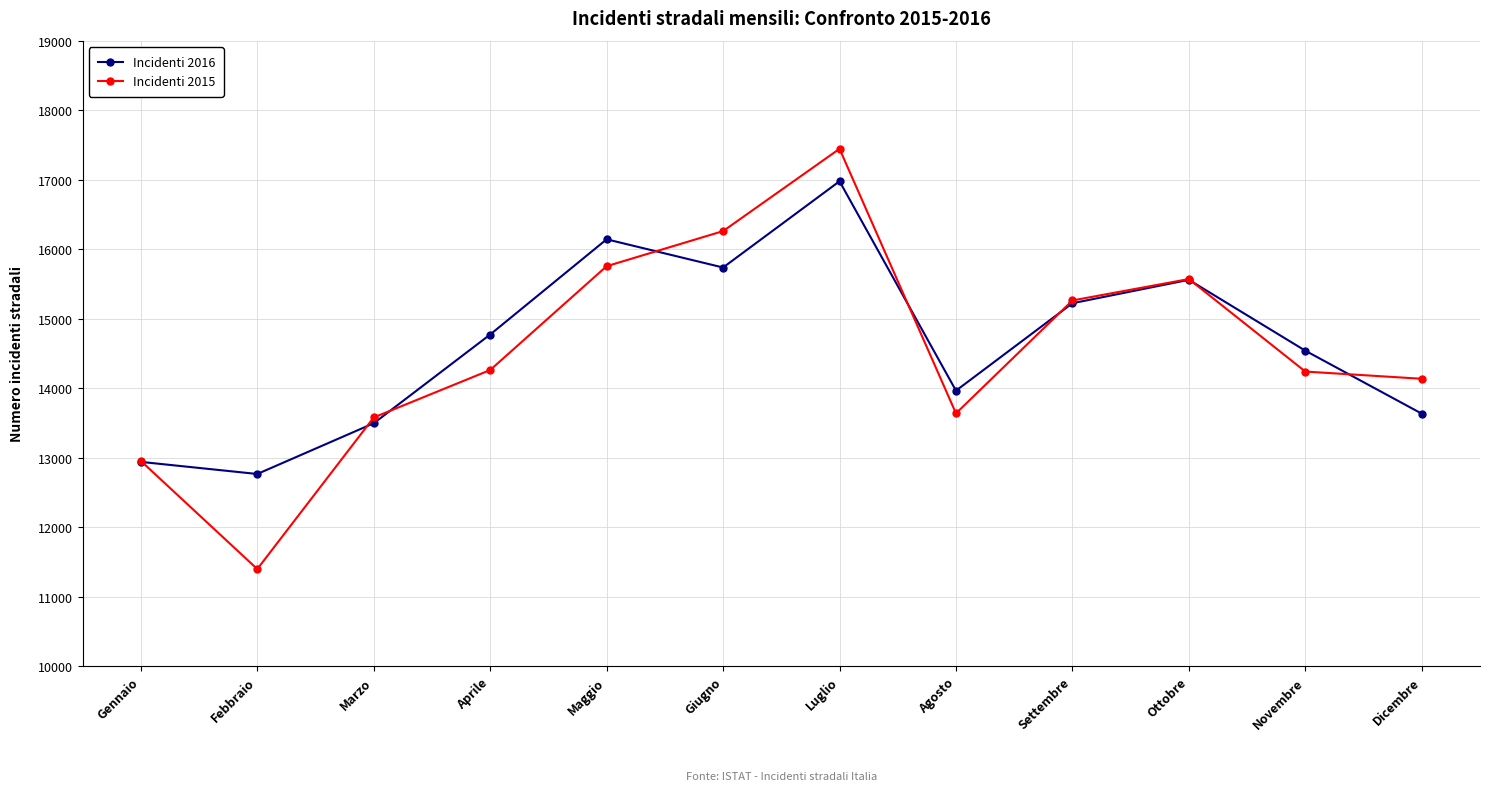

List the series in order of their peak value, highest first.

Incidenti 2015, Incidenti 2016